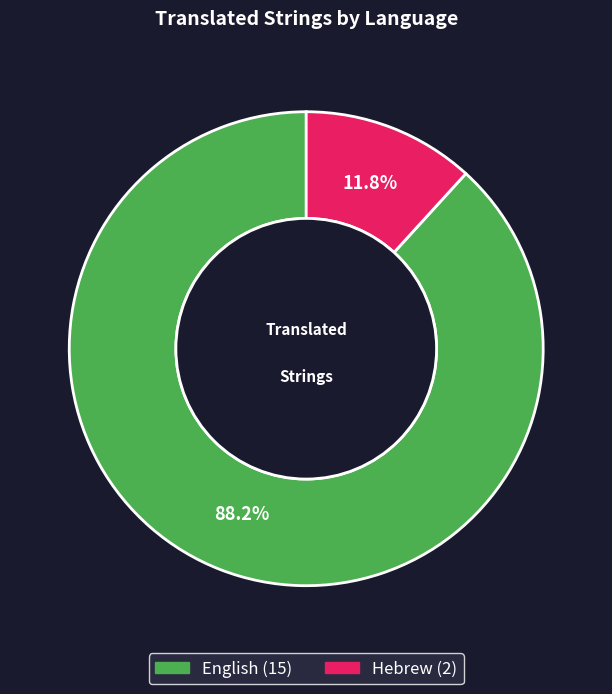

To the nearest percent, what percentage of the pie is Hebrew?

12%